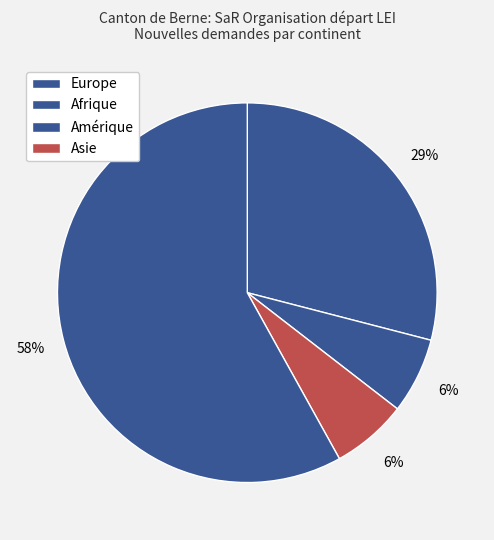

How many slices are in this pie chart?

4